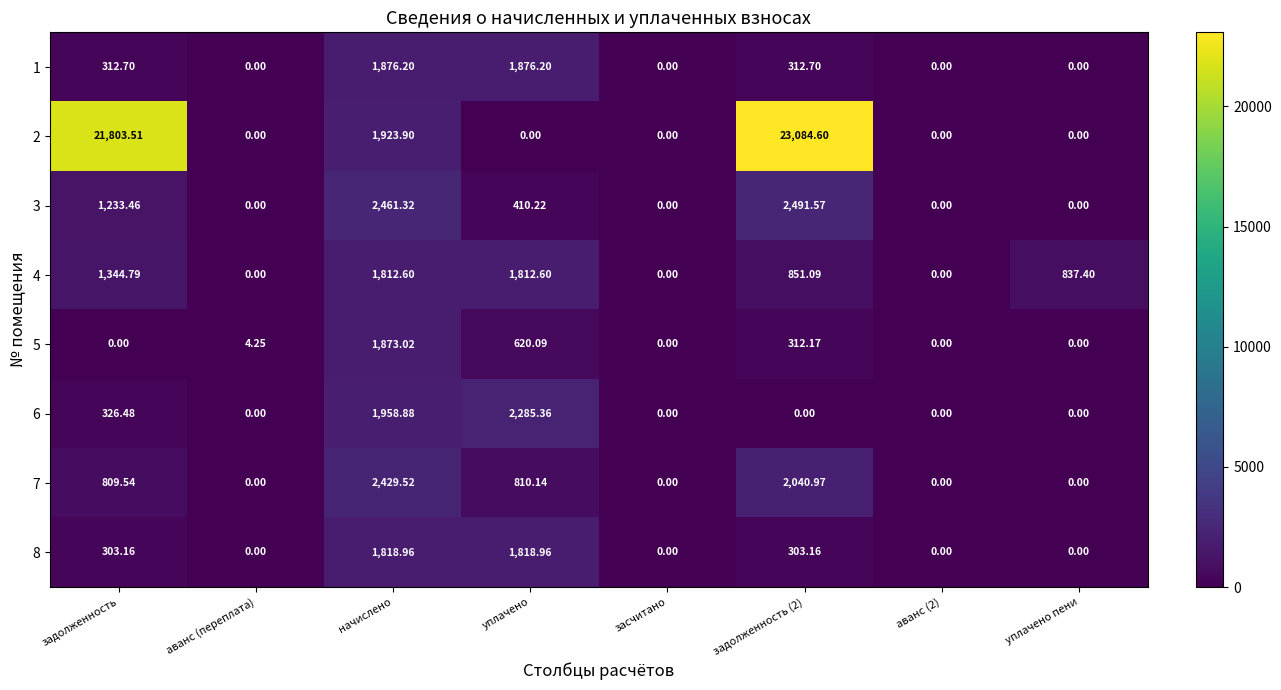

Is the value of 4 at уплачено пени greater than the value of 6 at аванс (2)?

Yes